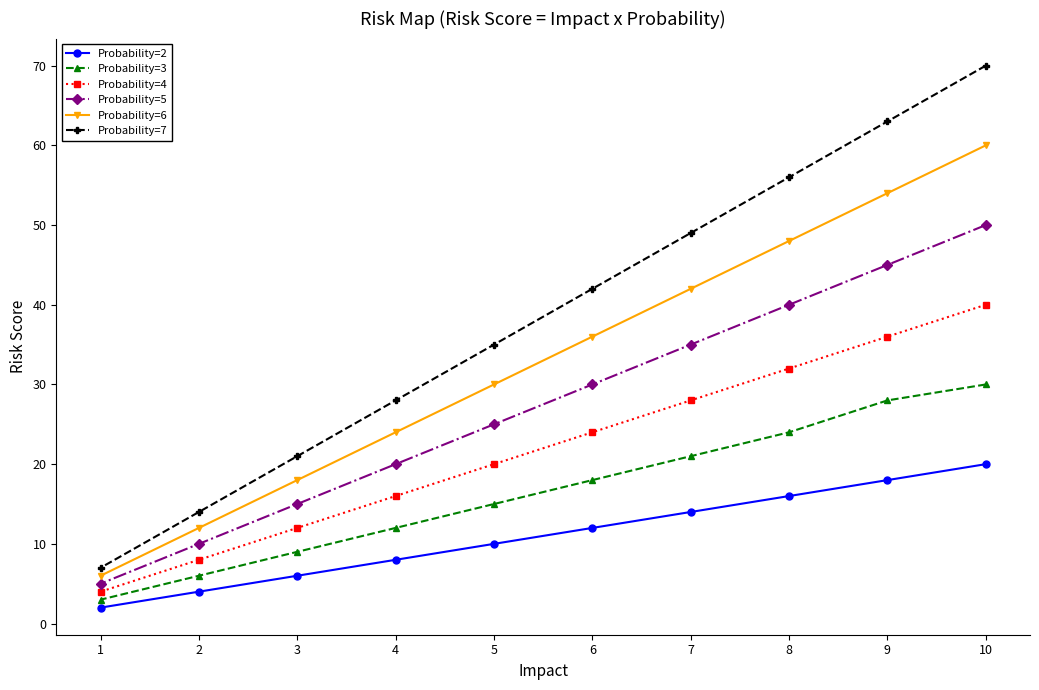

Reading right to left, extract all data points from this chart.

Probability=2: 10=20	9=18	8=16	7=14	6=12	5=10	4=8	3=6	2=4	1=2
Probability=3: 10=30	9=28	8=24	7=21	6=18	5=15	4=12	3=9	2=6	1=3
Probability=4: 10=40	9=36	8=32	7=28	6=24	5=20	4=16	3=12	2=8	1=4
Probability=5: 10=50	9=45	8=40	7=35	6=30	5=25	4=20	3=15	2=10	1=5
Probability=6: 10=60	9=54	8=48	7=42	6=36	5=30	4=24	3=18	2=12	1=6
Probability=7: 10=70	9=63	8=56	7=49	6=42	5=35	4=28	3=21	2=14	1=7